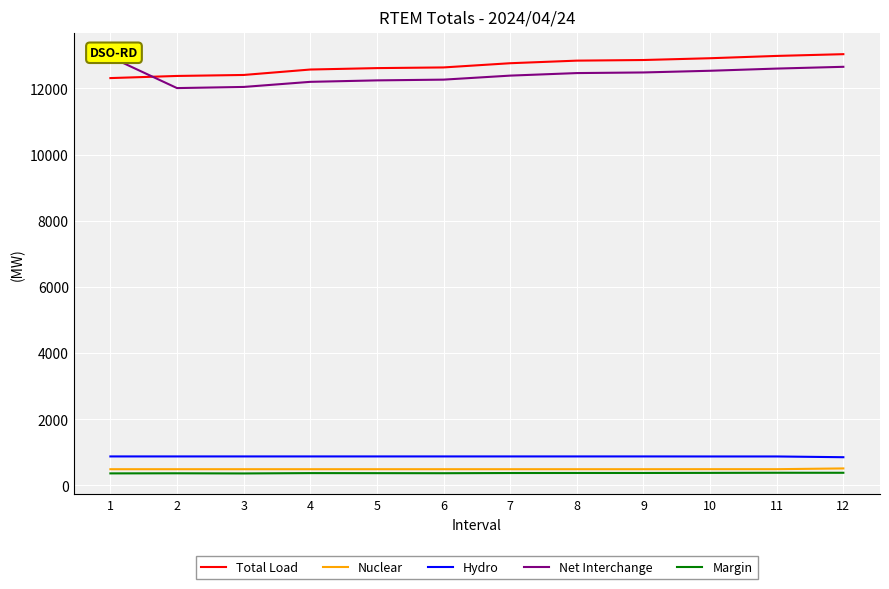

At which label does Nuclear reach its peak?

12